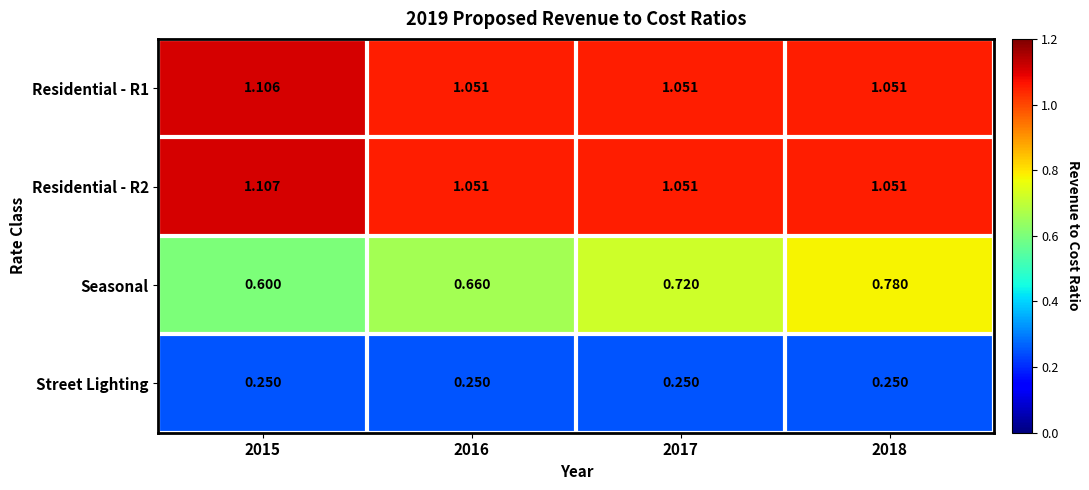

Which series has the largest range (max minus min)?

Seasonal